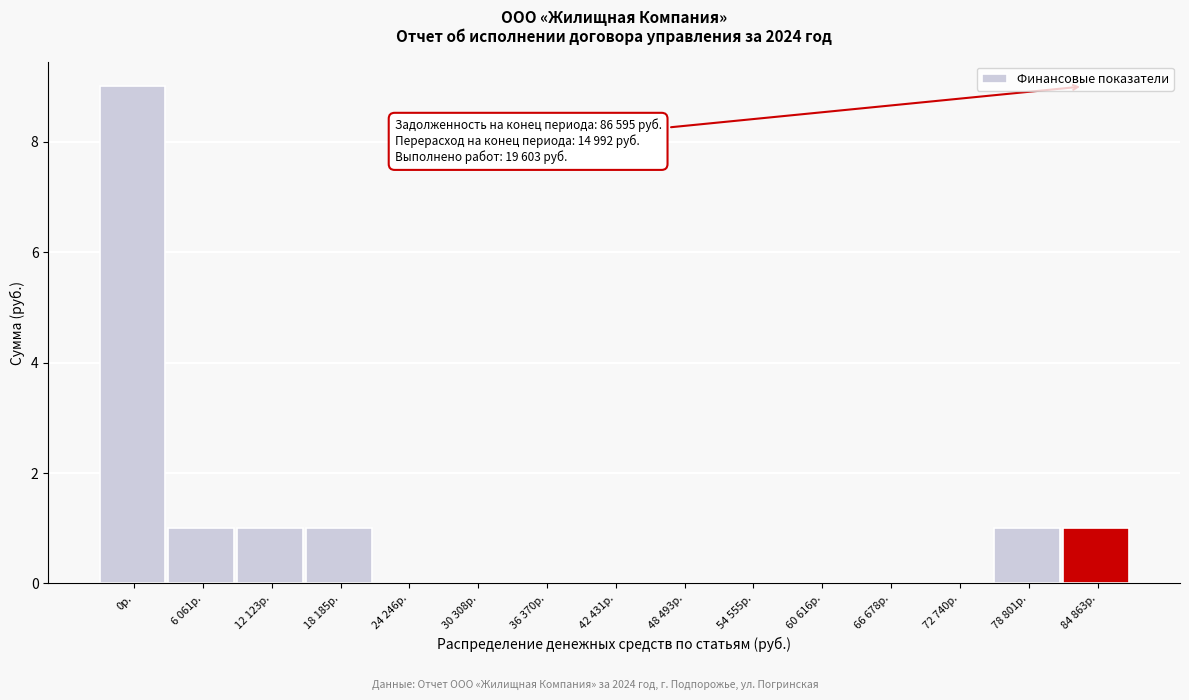

Reading left to right, what are all the values shown in this chart?

0р.=9	6 061р.=1	12 123р.=1	18 185р.=1	24 246р.=0	30 308р.=0	36 370р.=0	42 431р.=0	48 493р.=0	54 555р.=0	60 616р.=0	66 678р.=0	72 740р.=0	78 801р.=1	84 863р.=1